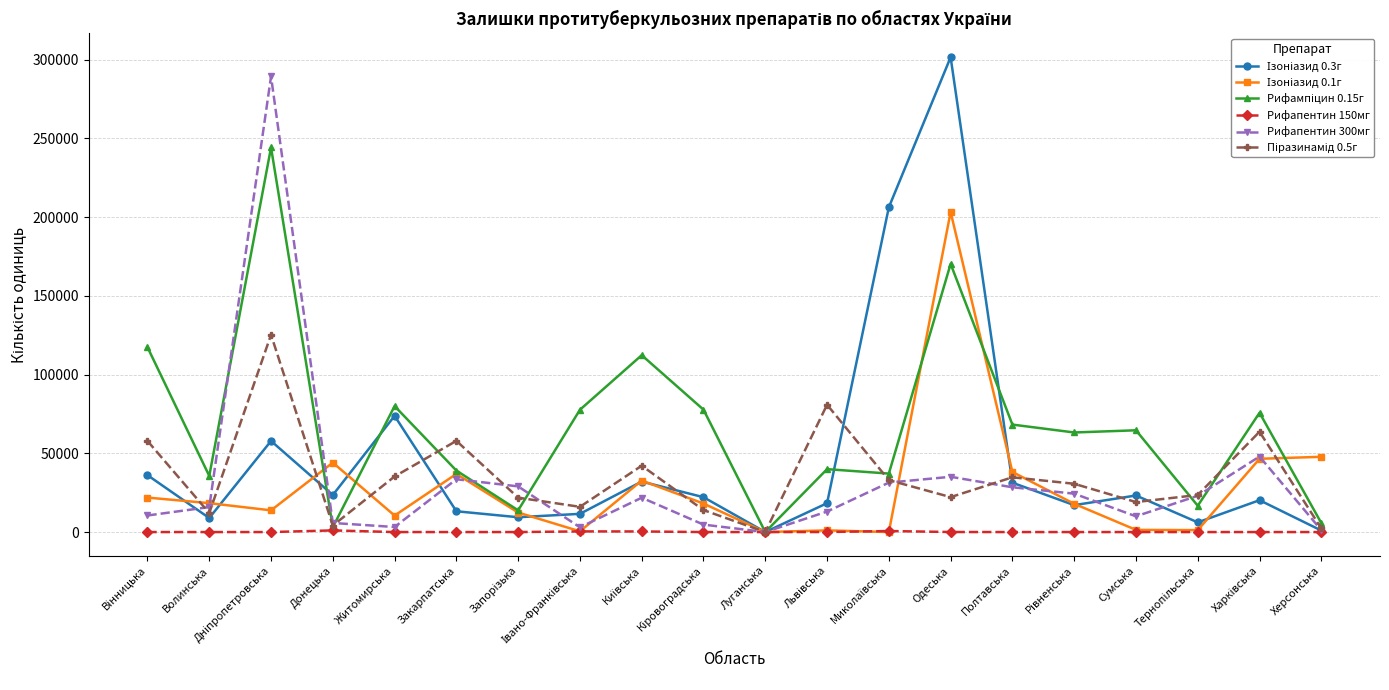

True or false: Рифапентин 300мг has more than 1 points higher than both neighbors.

True